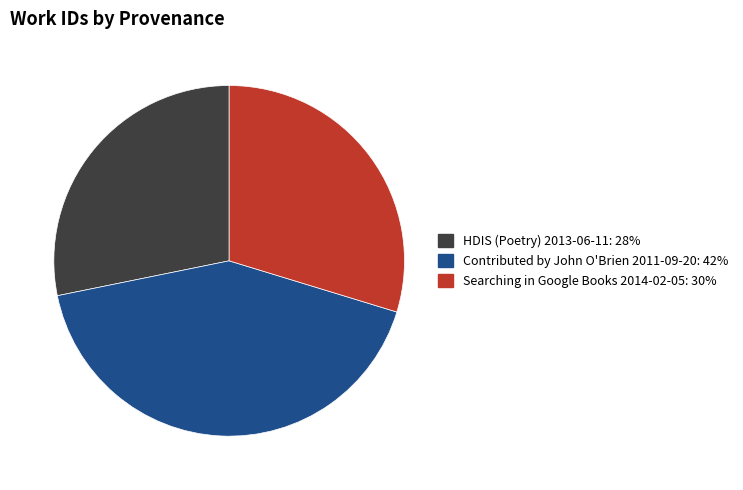

True or false: Searching in Google Books 2014-02-05 accounts for 30% of the total.

True